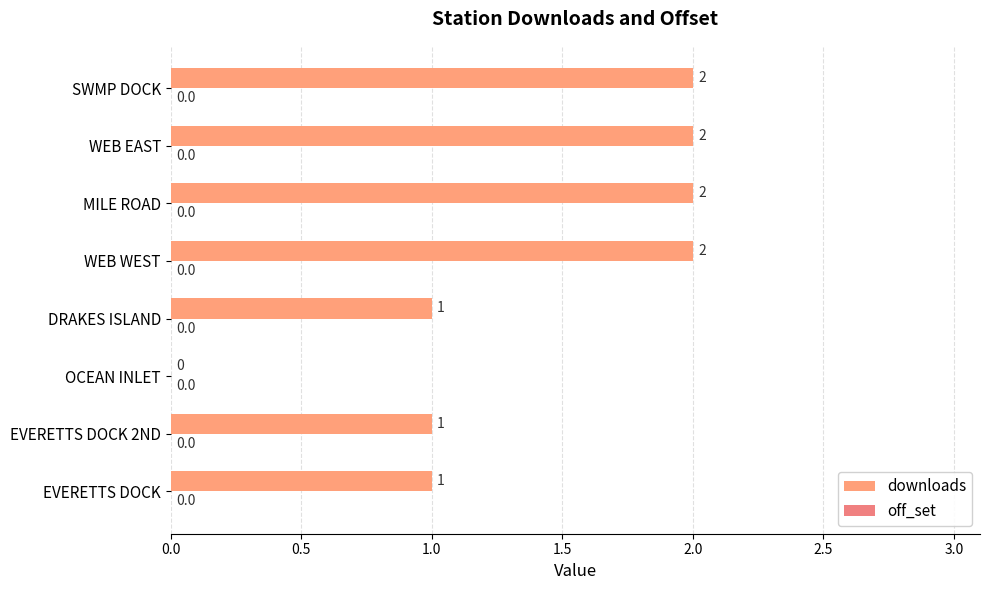

How many data points does each series have?

8